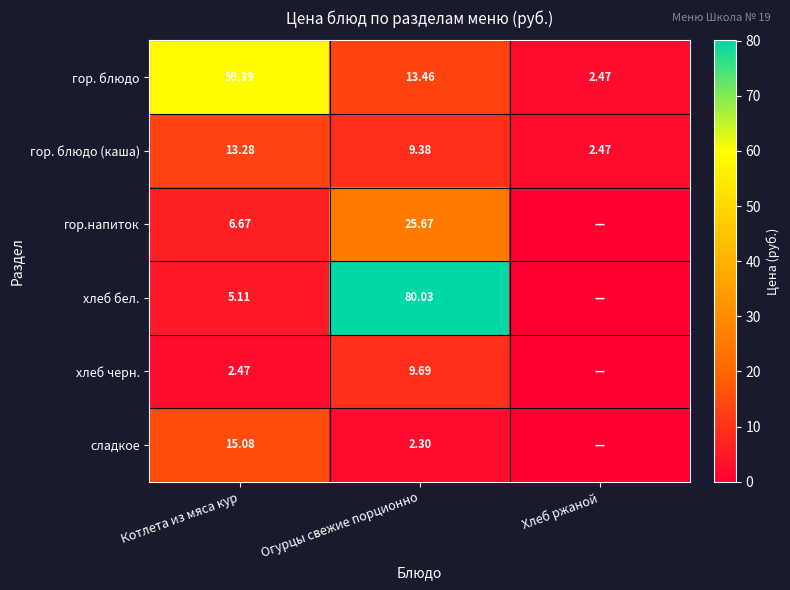

Is it true that гор.напиток equals 25.7 at Огурцы свежие порционно?

True